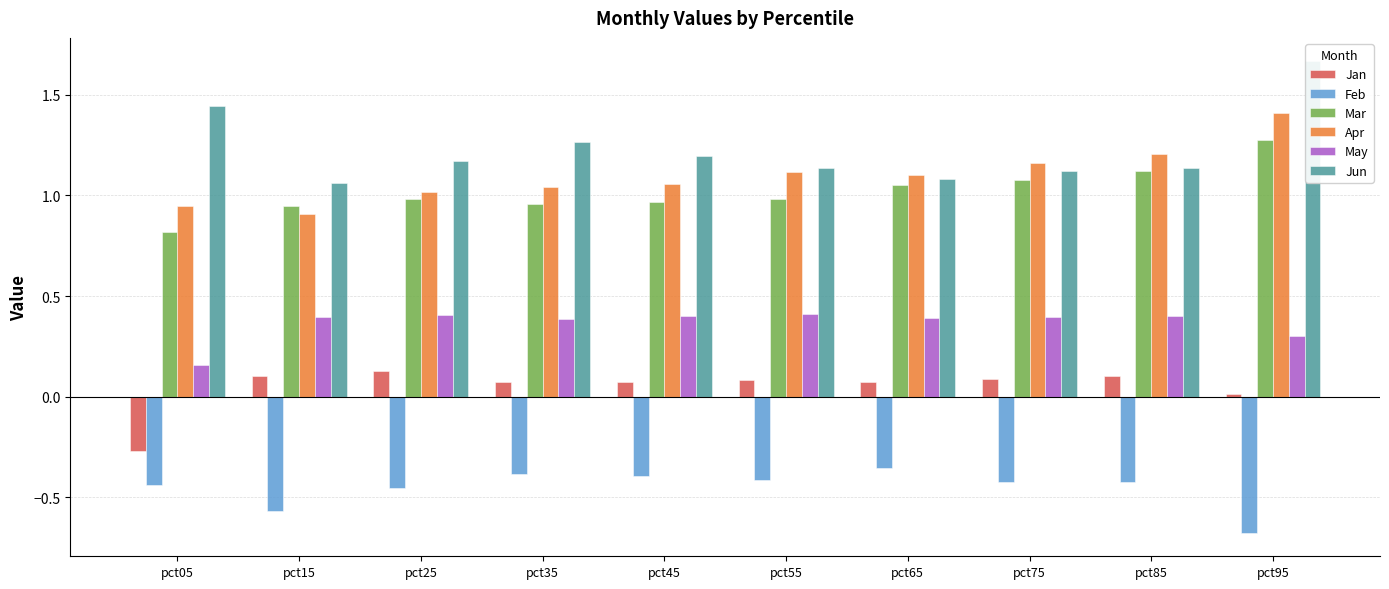

True or false: Feb has a value of -0.1 at pct35.

False